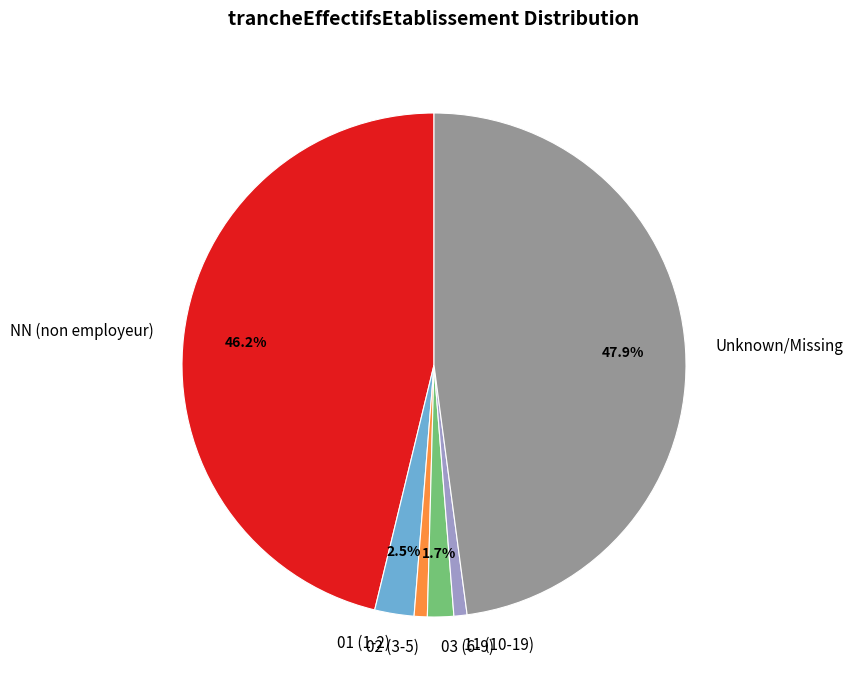

Between 03 (6-9) and Unknown/Missing, which is larger?

Unknown/Missing